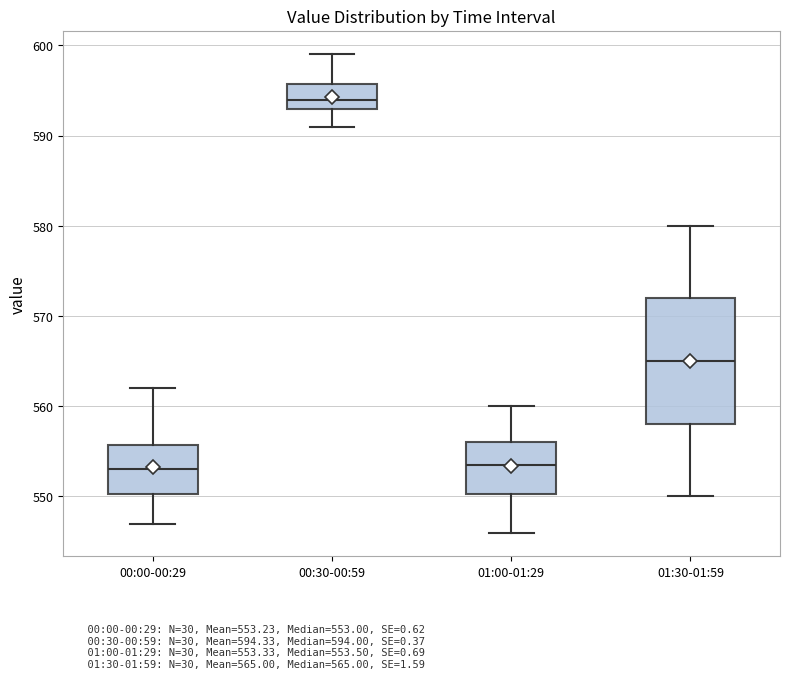

Reading left to right, read every box against the y-axis: the position of its median line, the range the box covers, and the ends of its whiskers. The values are not printed on the chart, so give them approximately, as read against the axis.

00:00-00:29: median 553, box 550 to 556, whiskers 547 to 562
00:30-00:59: median 594, box 593 to 596, whiskers 591 to 599
01:00-01:29: median 554, box 550 to 556, whiskers 546 to 560
01:30-01:59: median 565, box 558 to 572, whiskers 550 to 580